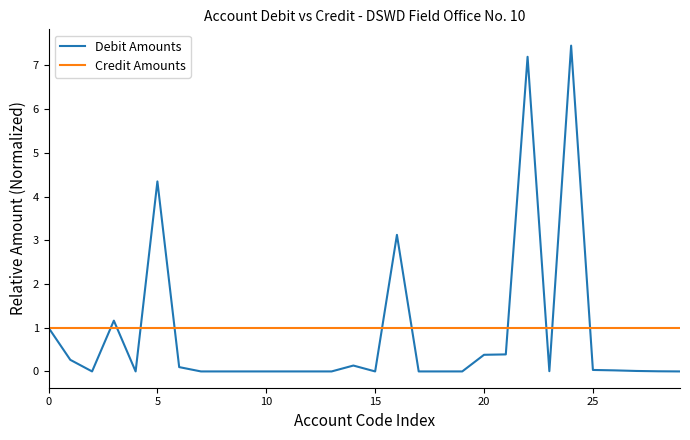

List the series in order of their peak value, highest first.

Debit Amounts, Credit Amounts